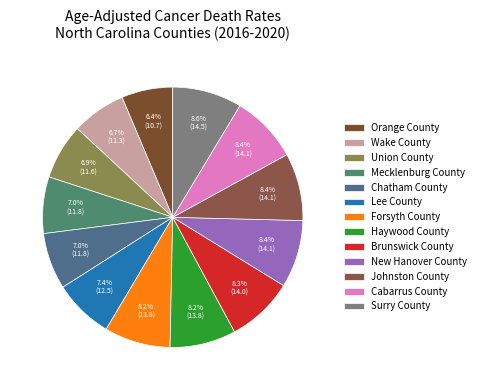

Is it true that Wake County is 7% of the pie?

True